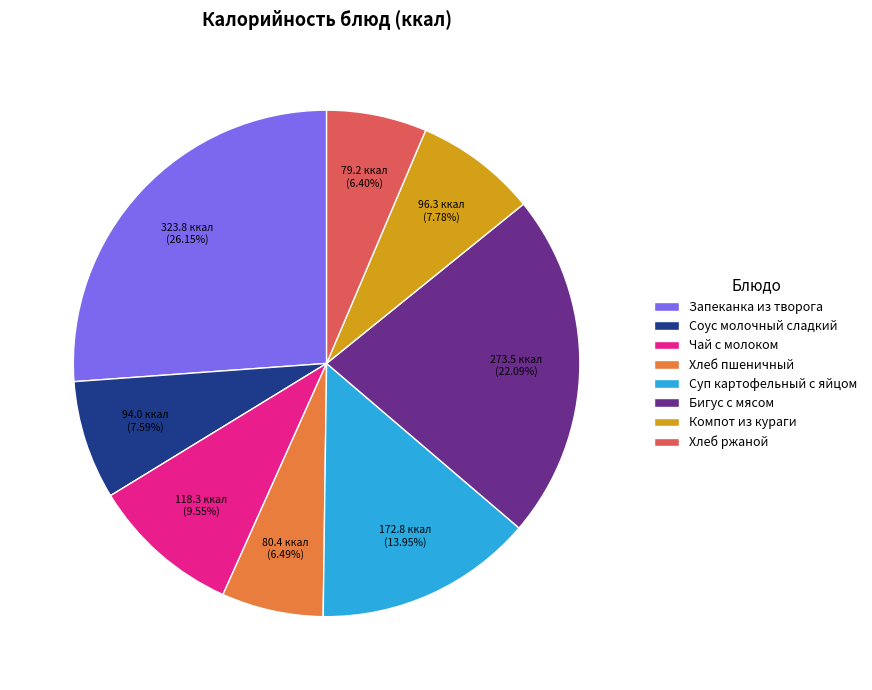

To the nearest percent, what portion does Соус молочный сладкий represent?

8%